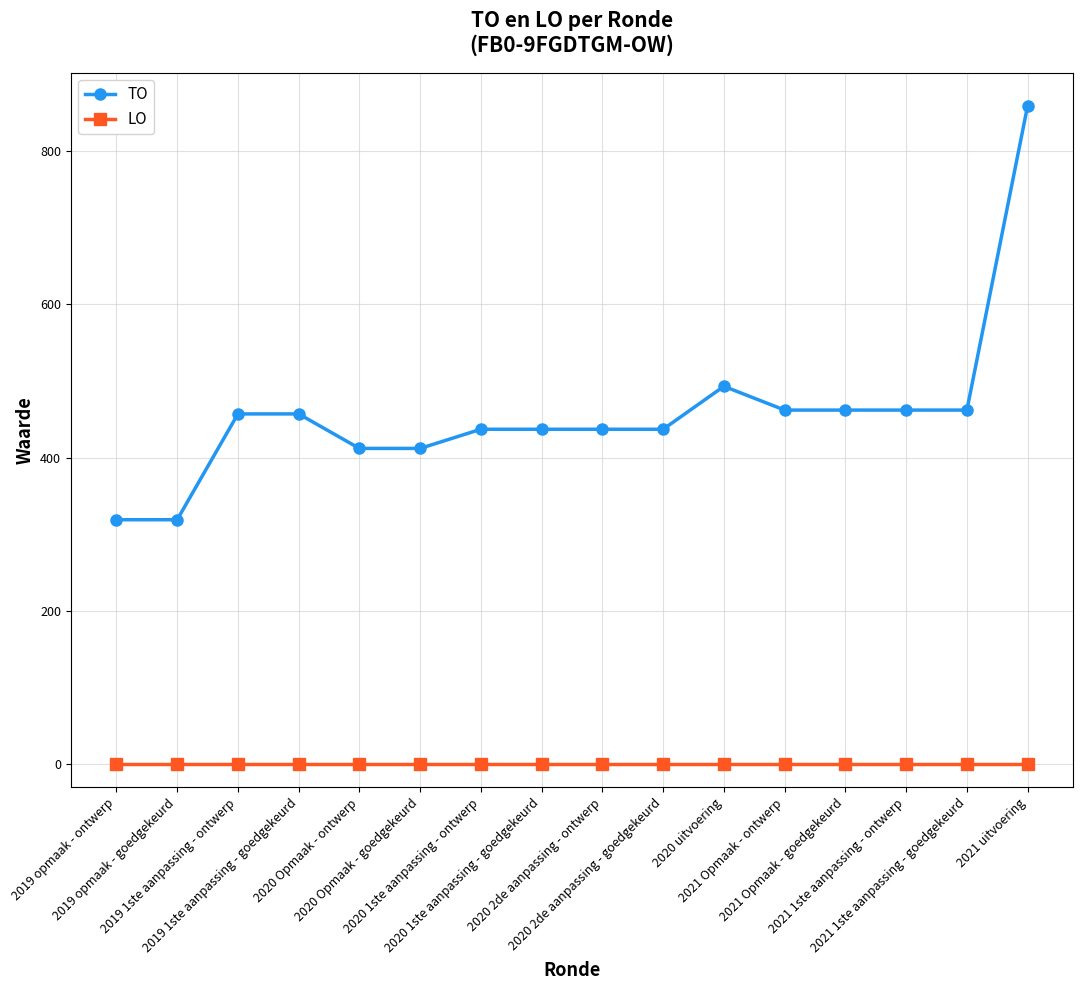

What is the sum of all TO values?

7324